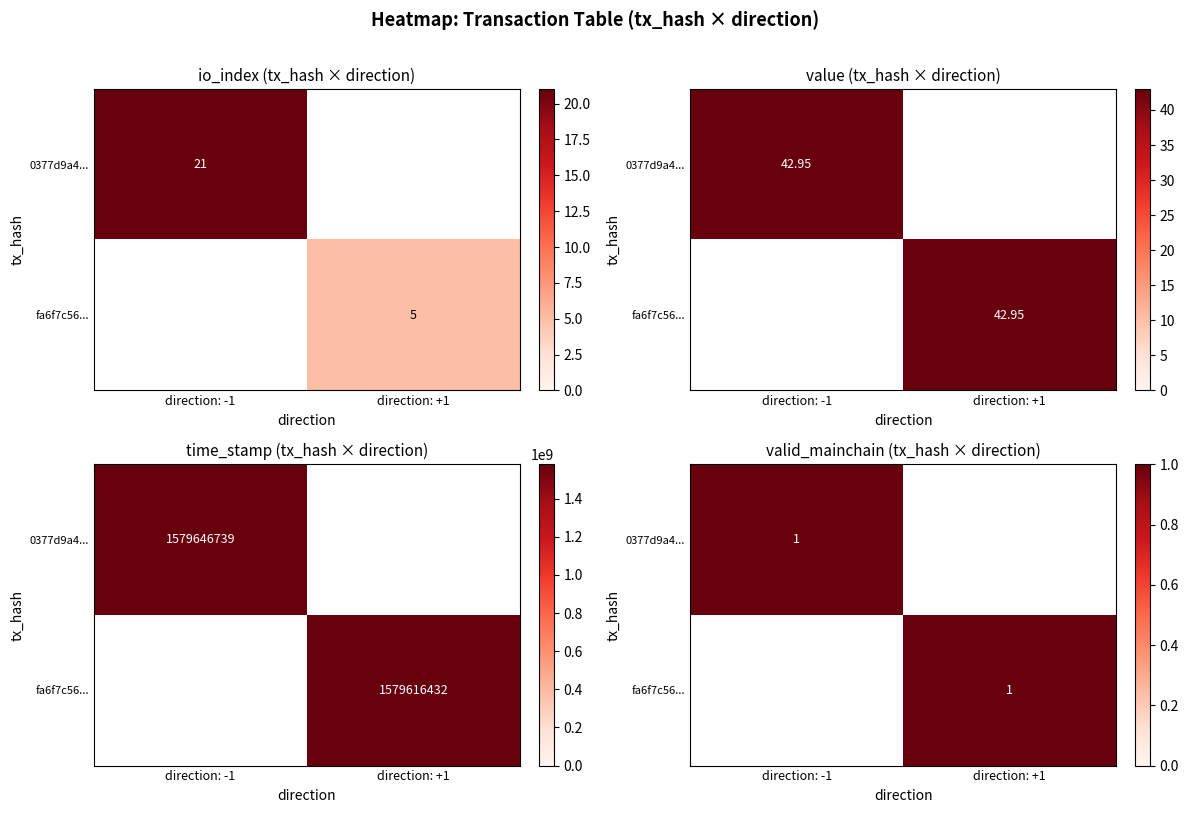

At which category is the sum across all series the highest?

direction: -1